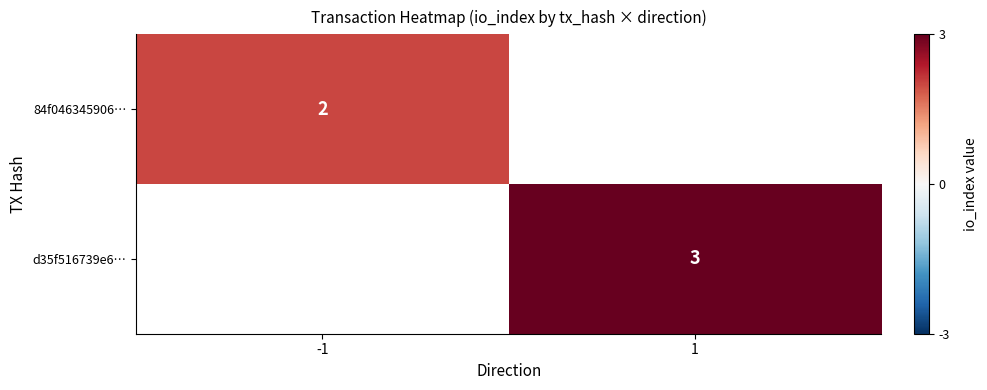

Is it true that 84f046345906… equals 2 at -1?

True